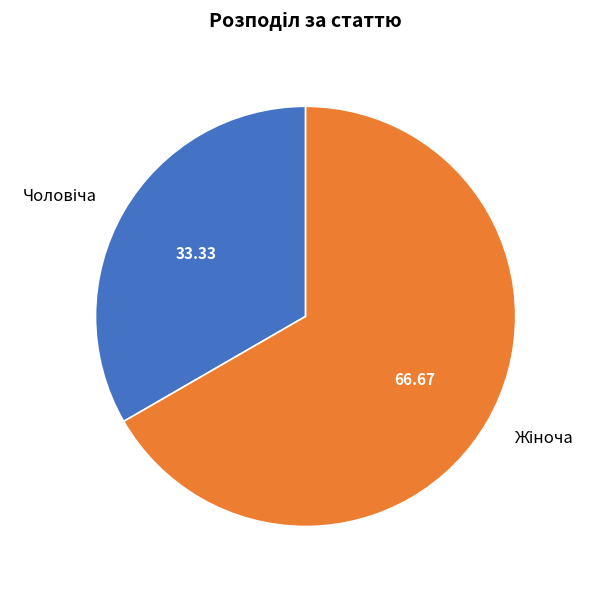

Is there any slice that represents more than half of the pie?

Yes